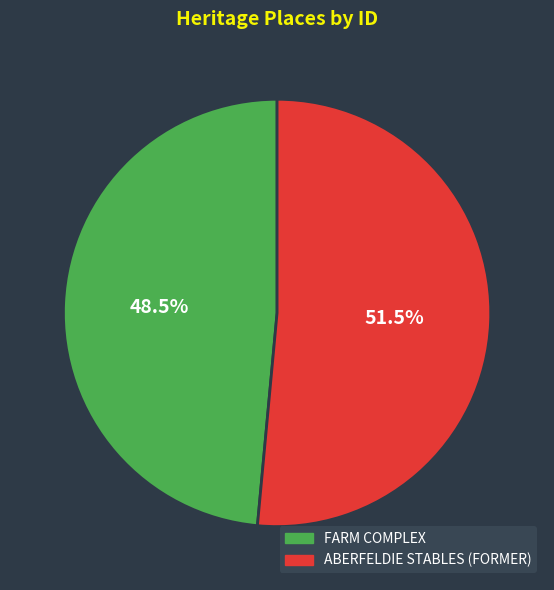

Rank the categories by value from lowest to highest.

FARM COMPLEX, ABERFELDIE STABLES (FORMER)